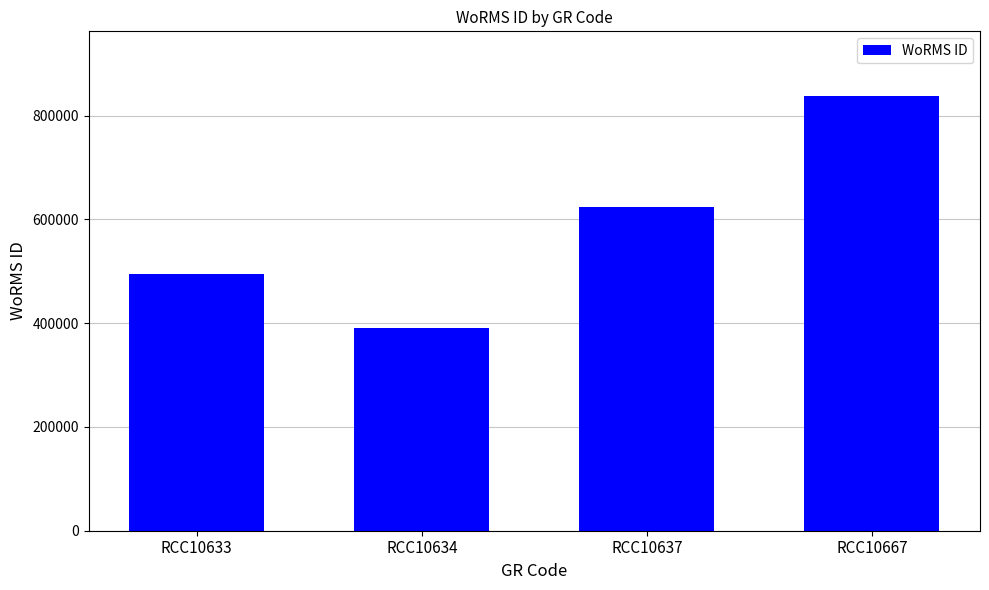

How many categories are shown in the chart?

4